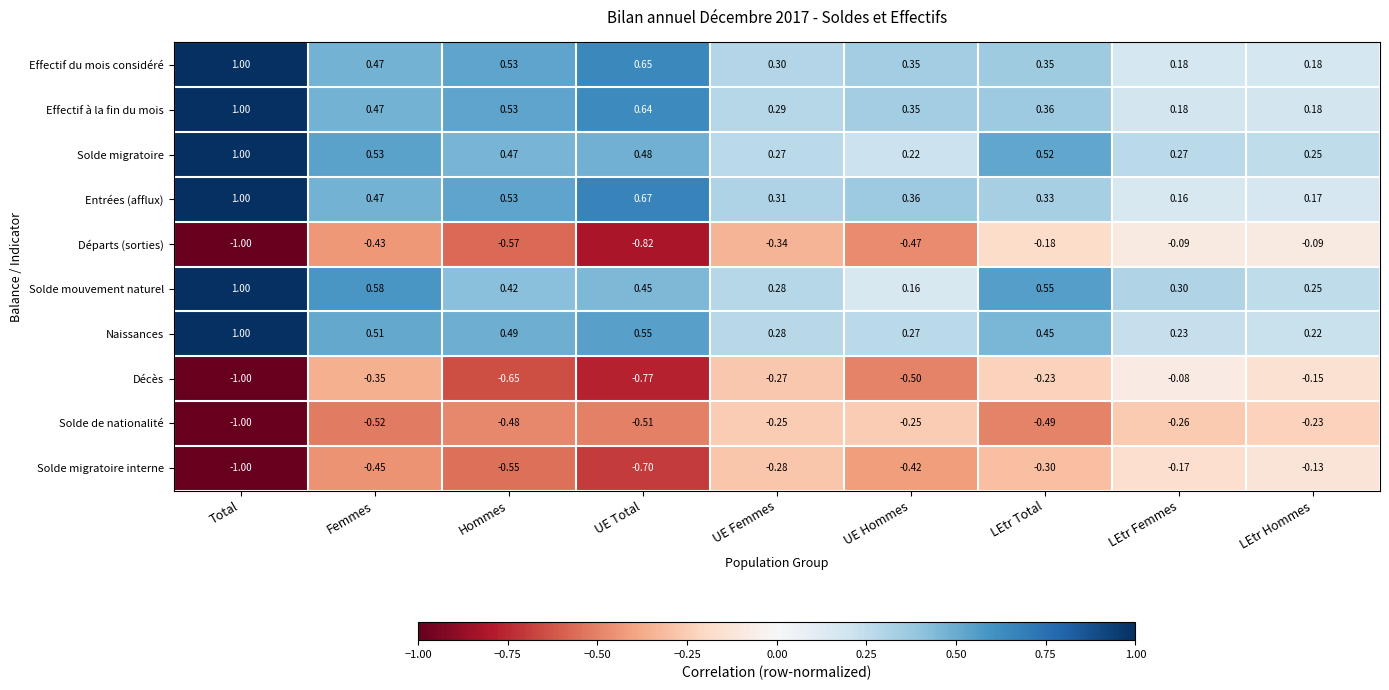

At which category is the sum across all series the highest?

Total